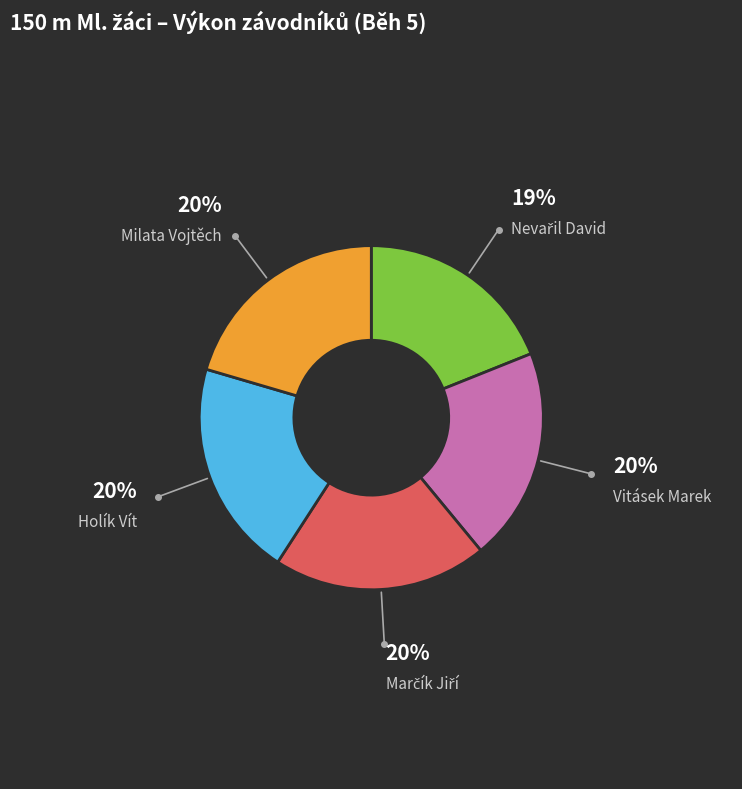

Does Vitásek Marek represent more than half of the total?

No